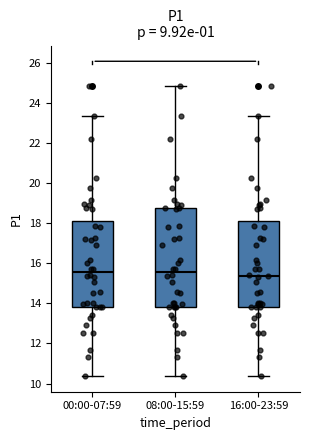

Reading left to right, read every box against the y-axis: the position of its median line, the range the box covers, and the ends of its whiskers. The values are not printed on the chart, so give them approximately, as read against the axis.

00:00-07:59: median 15.6, box 13.8 to 18.0, whiskers 10.4 to 23.4
08:00-15:59: median 15.6, box 13.8 to 18.8, whiskers 10.4 to 24.8
16:00-23:59: median 15.4, box 13.8 to 18.0, whiskers 10.4 to 23.4